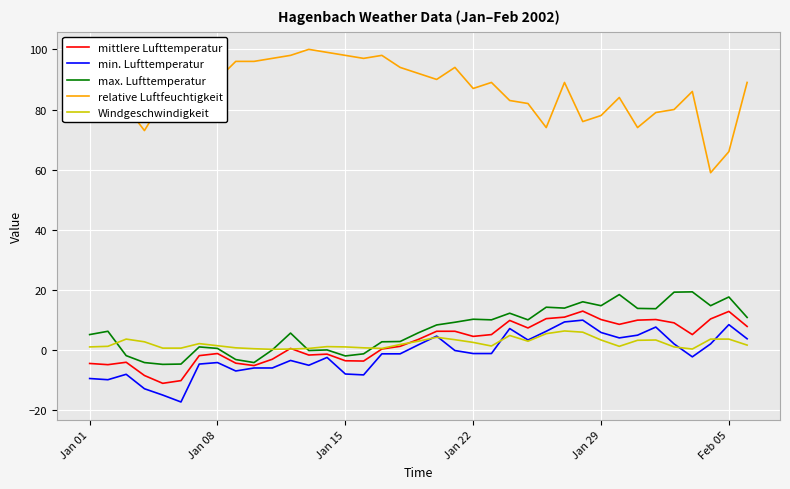

What is the maximum value shown in the chart?

100.0